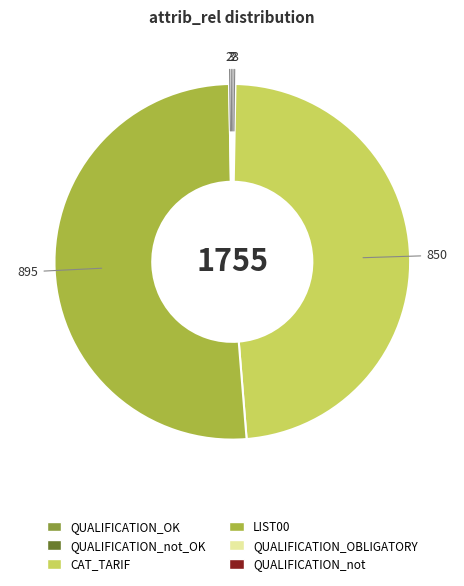

How many slices are in this pie chart?

6